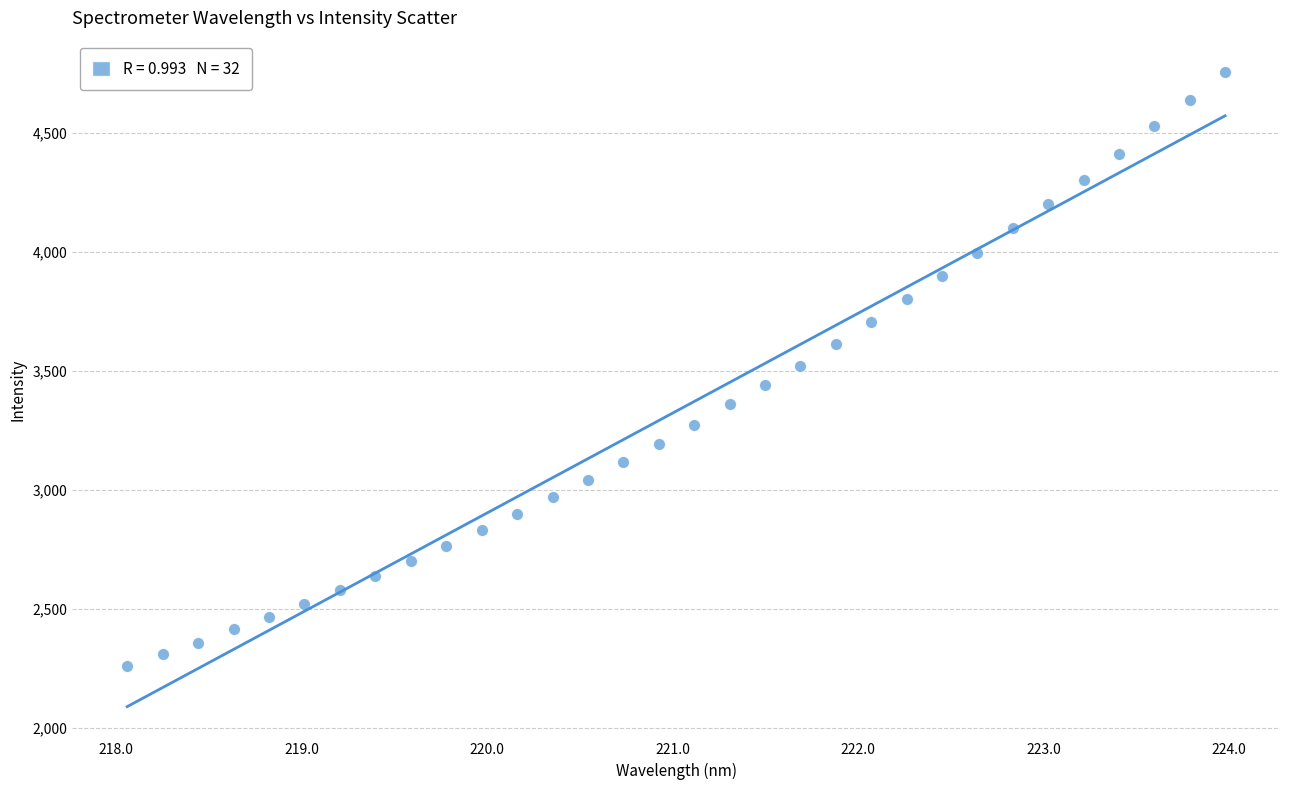

What is the range of Y values (max minus min)?

2495.6